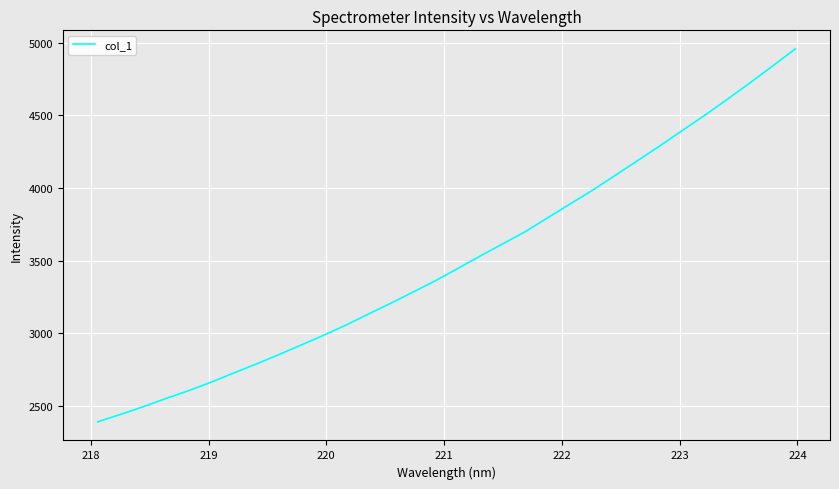

What is the difference between the maximum and minimum values?

2563.8